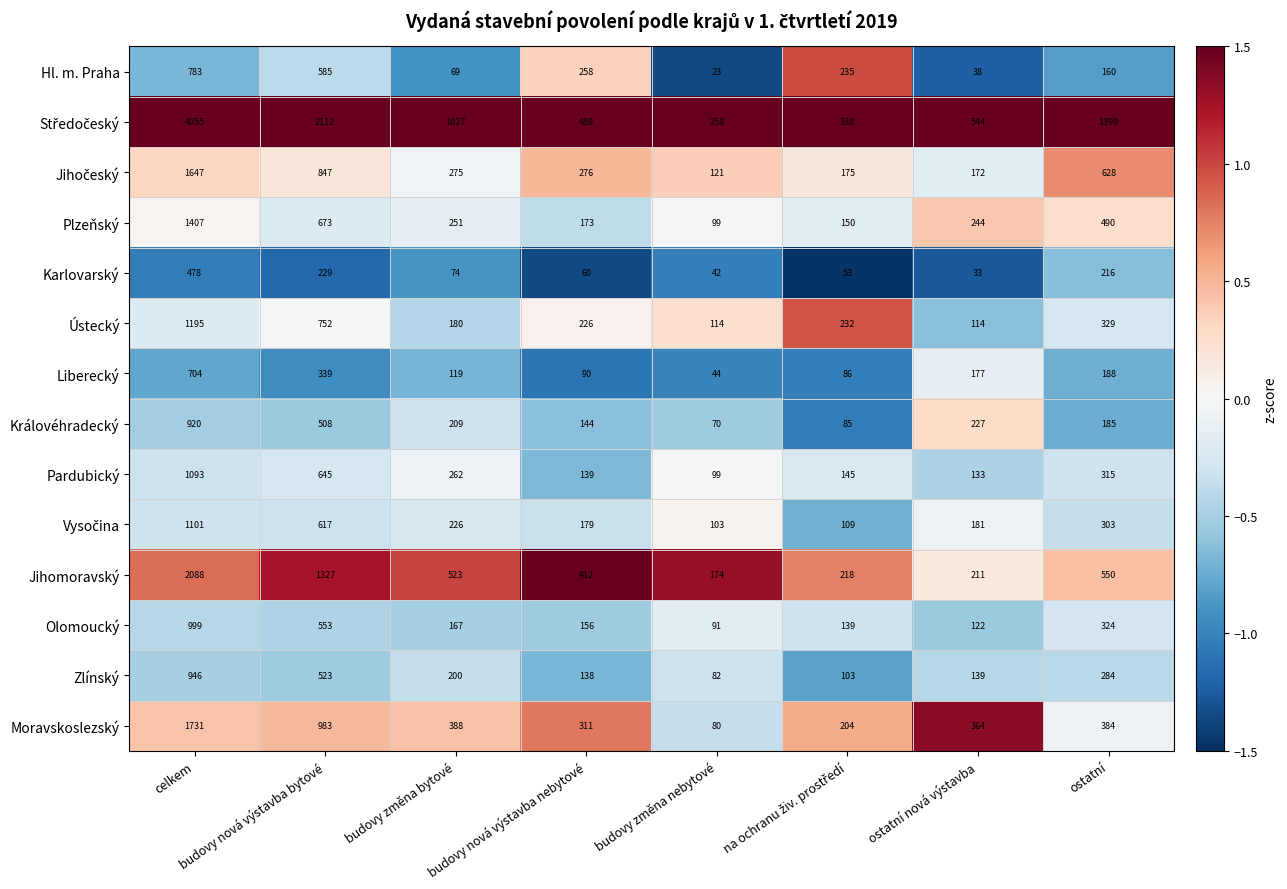

What is the maximum value shown in the chart?

4055